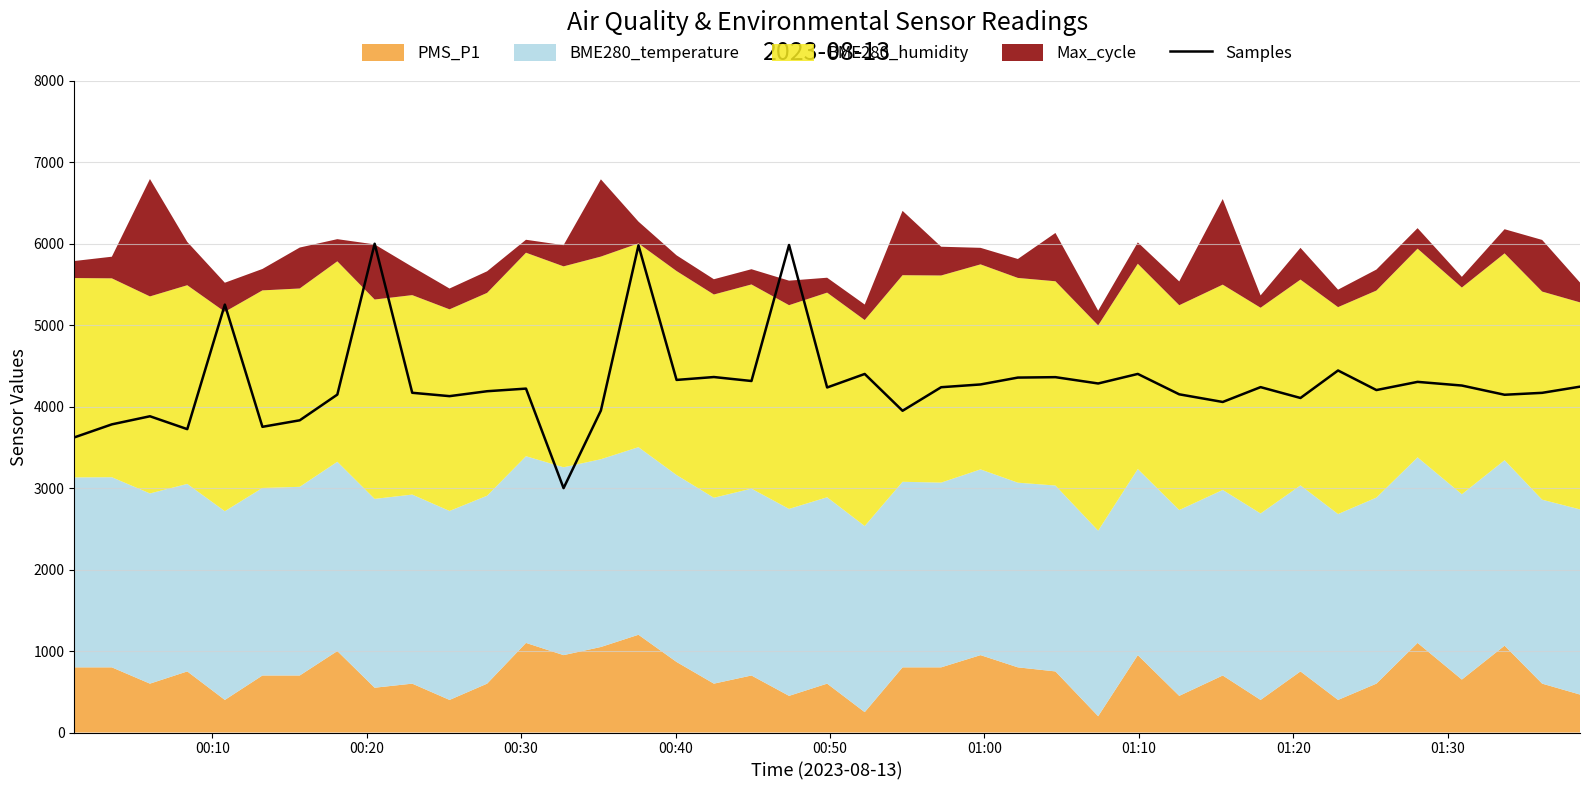

What is the minimum value for Samples?

3000.0